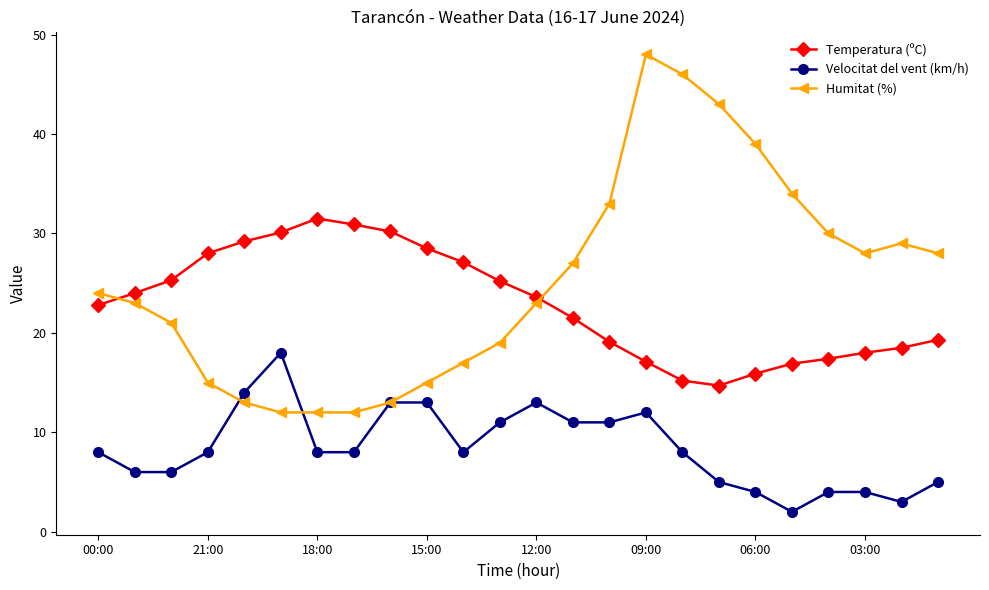

True or false: Velocitat del vent (km/h) has more than 1 interior local peaks.

True